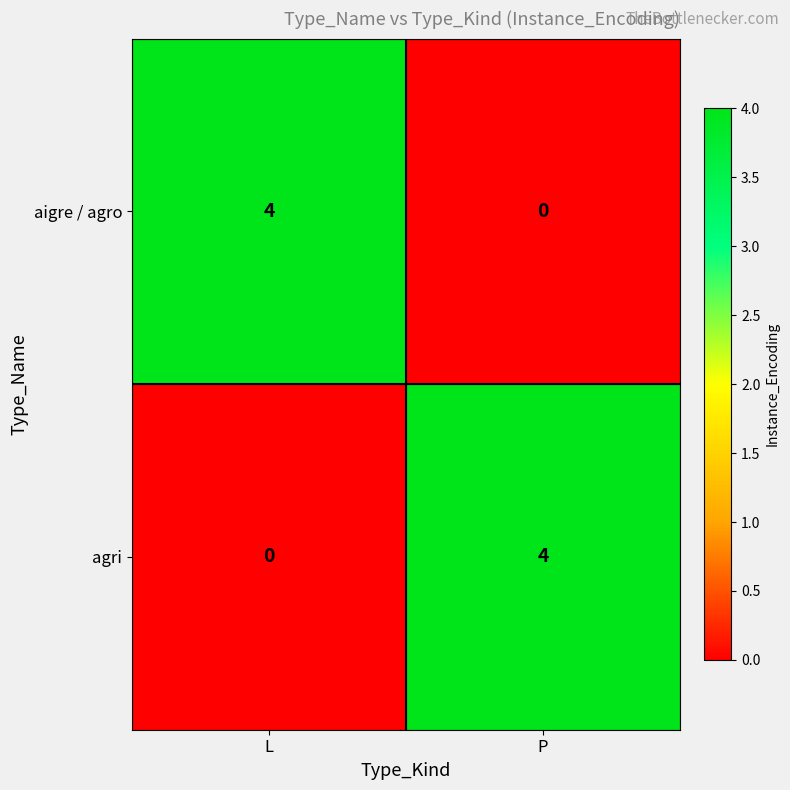

What is the sum of the agri values at L and P?

4